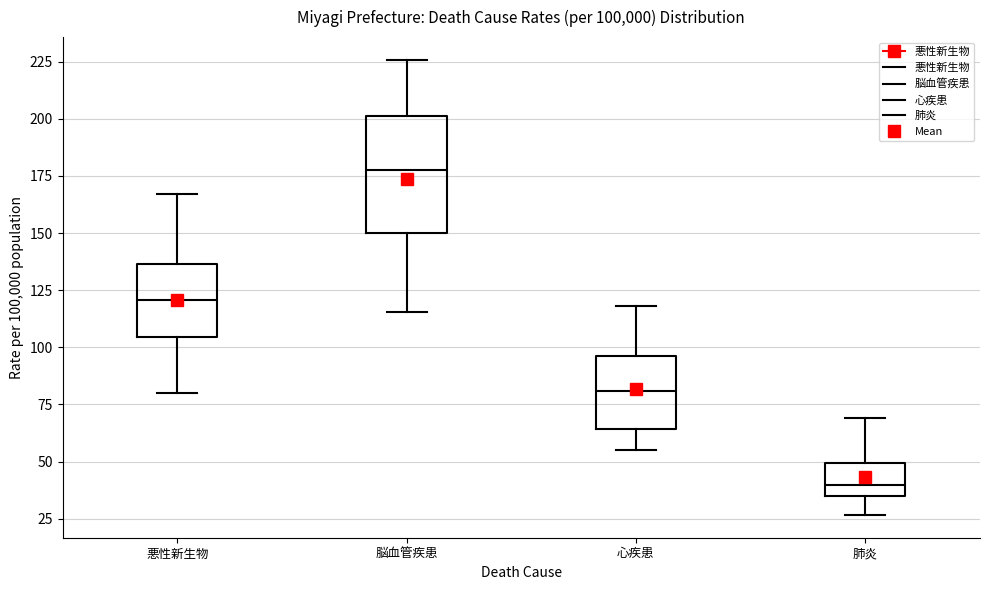

Where does the lower whisker of the box for 悪性新生物 end on the y-axis? The values are not printed on the chart, so give them approximately, as read against the axis.

80